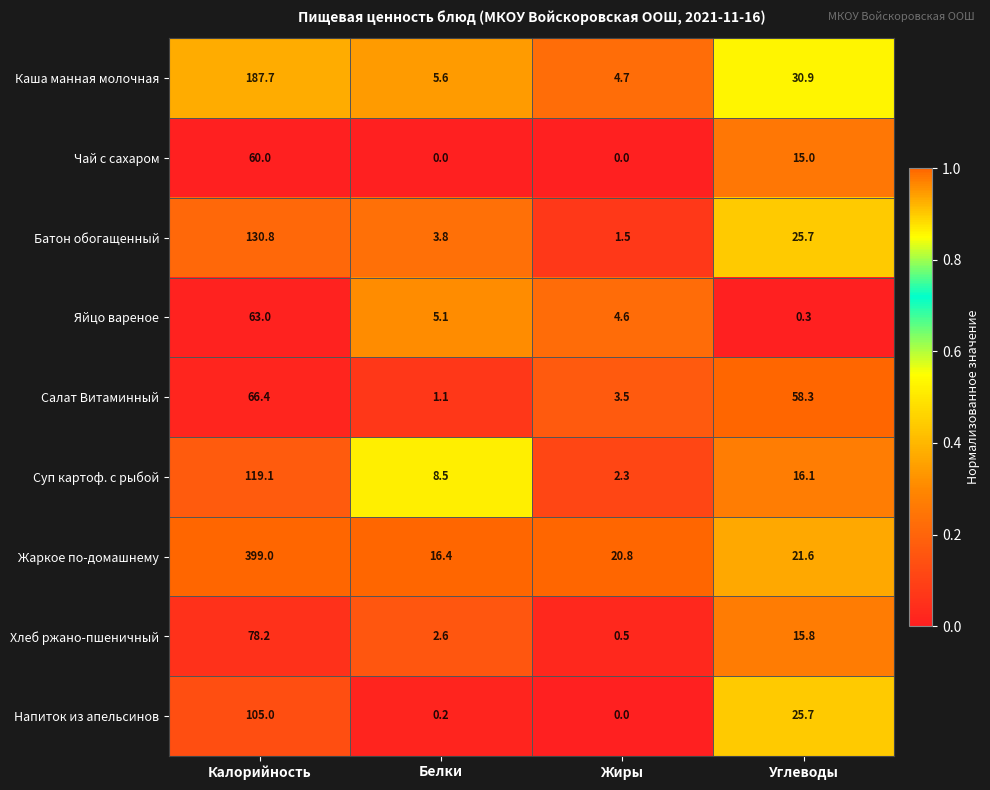

Which label corresponds to the largest value in the chart?

Калорийность